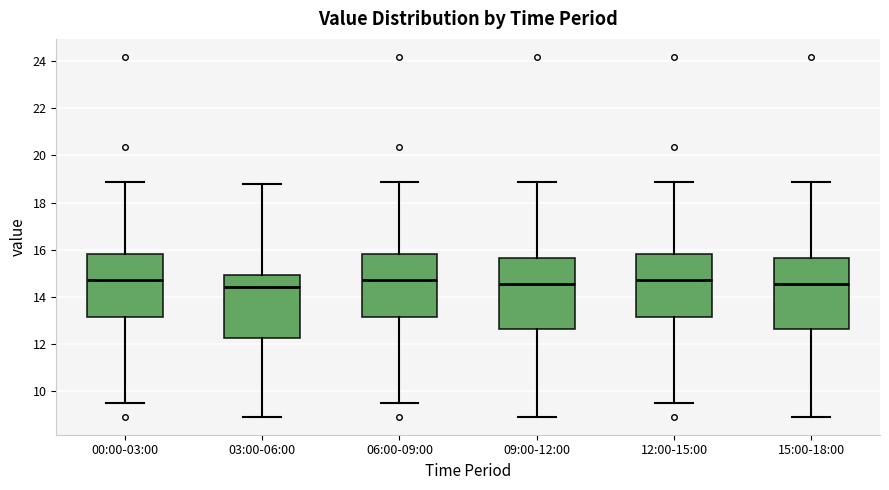

Reading left to right, transcribe this box plot: for each box, give where its median line is, the range the box spans, and where its two whiskers end, as read against the y-axis. The values are not printed on the chart, so give them approximately, as read against the axis.

00:00-03:00: median 14.8, box 13.2 to 15.8, whiskers 9.6 to 18.8
03:00-06:00: median 14.4, box 12.2 to 15.0, whiskers 9.0 to 18.8
06:00-09:00: median 14.8, box 13.2 to 15.8, whiskers 9.6 to 18.8
09:00-12:00: median 14.6, box 12.6 to 15.6, whiskers 9.0 to 18.8
12:00-15:00: median 14.8, box 13.2 to 15.8, whiskers 9.6 to 18.8
15:00-18:00: median 14.6, box 12.6 to 15.6, whiskers 9.0 to 18.8